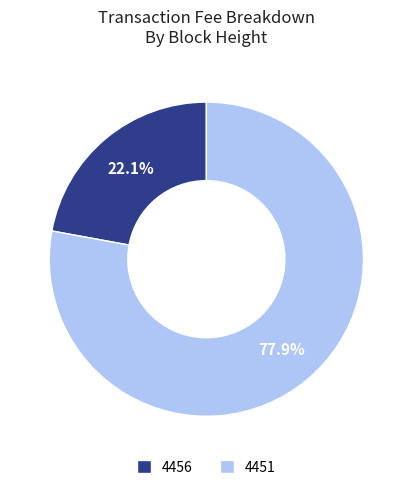

Is it true that 4451 is 88% of the pie?

False